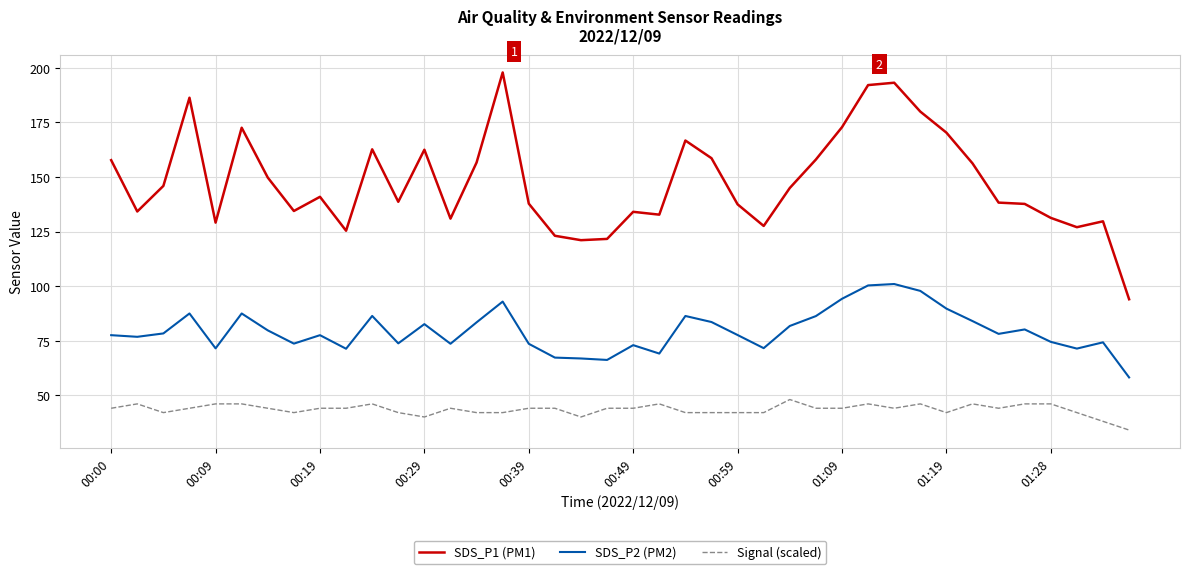

Rank the series by their maximum value, from highest to lowest.

SDS_P1 (PM1), SDS_P2 (PM2), Signal (scaled)